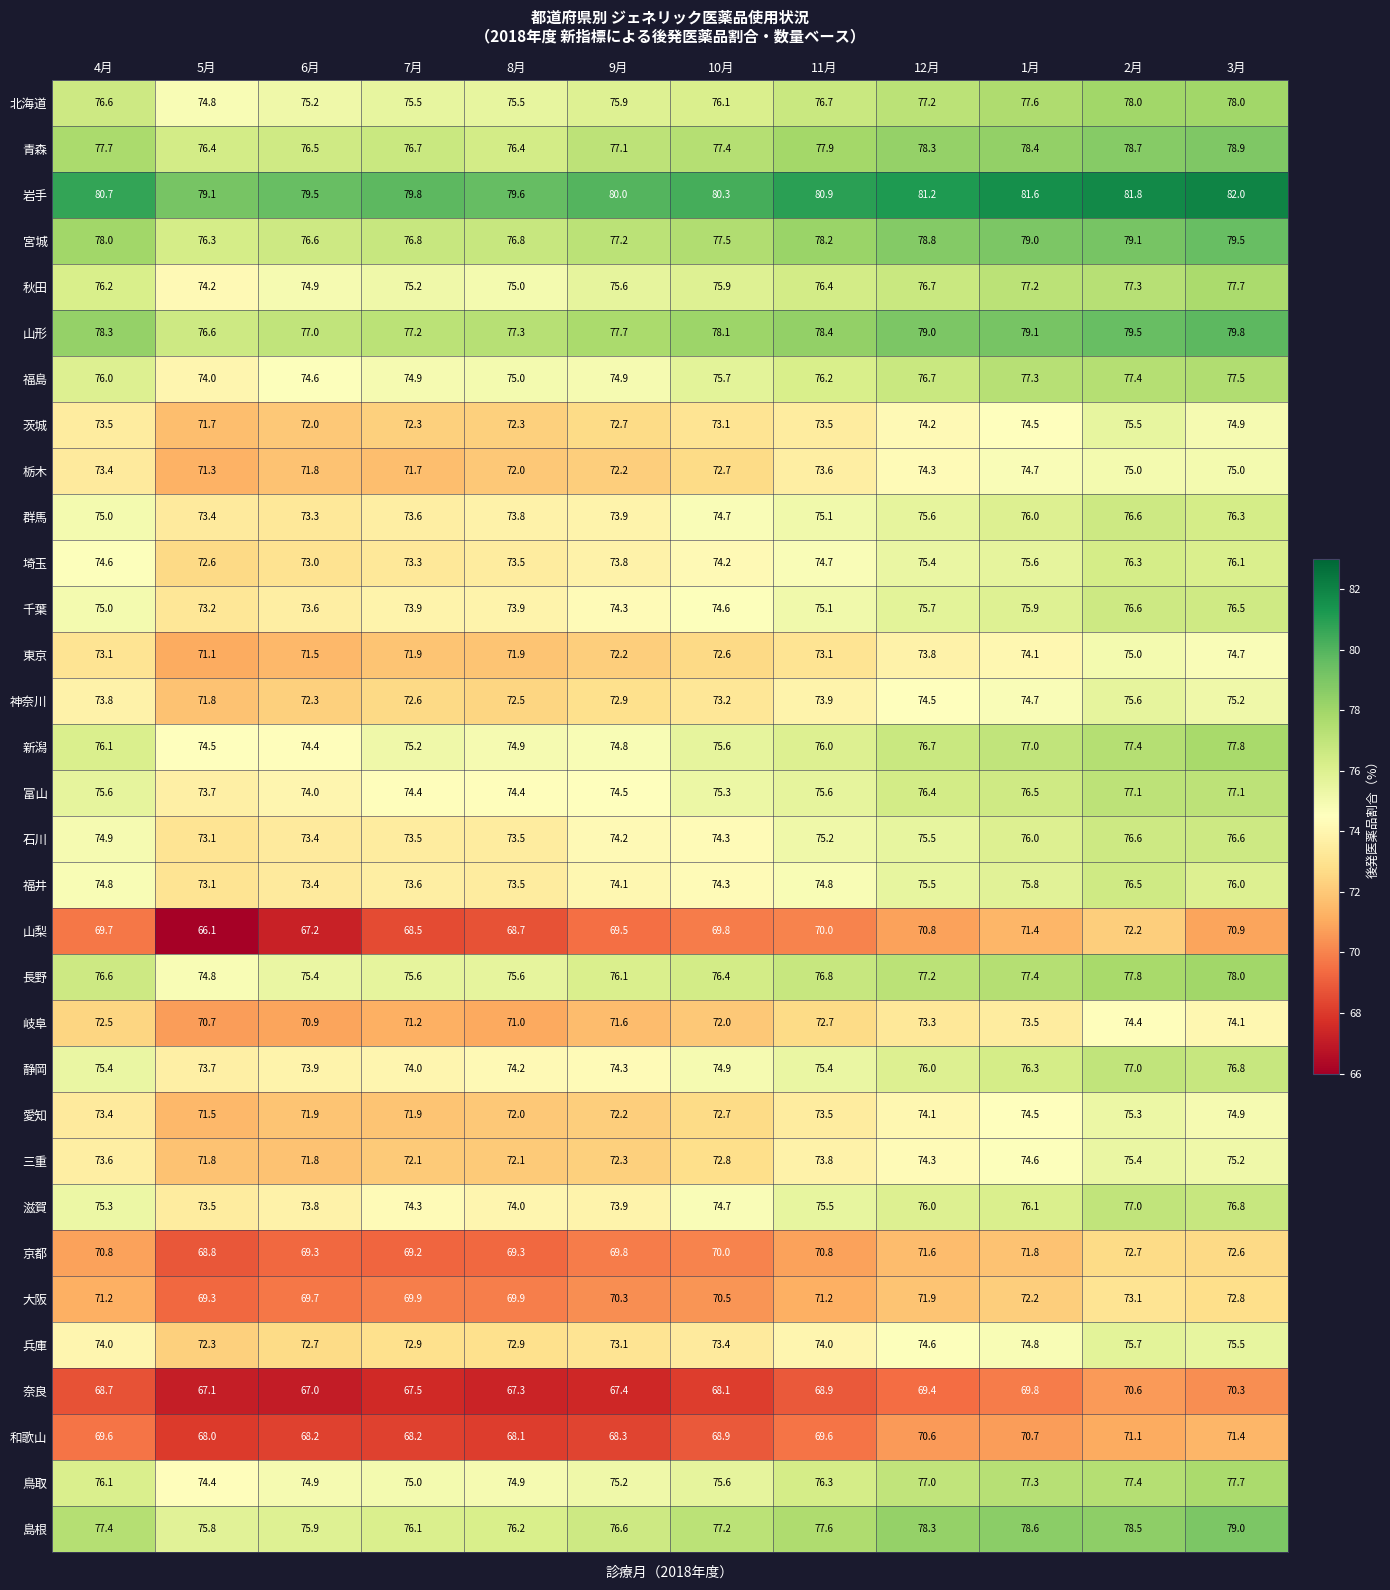

The value of 富山 at 4月 is 45.5. True or false?

False